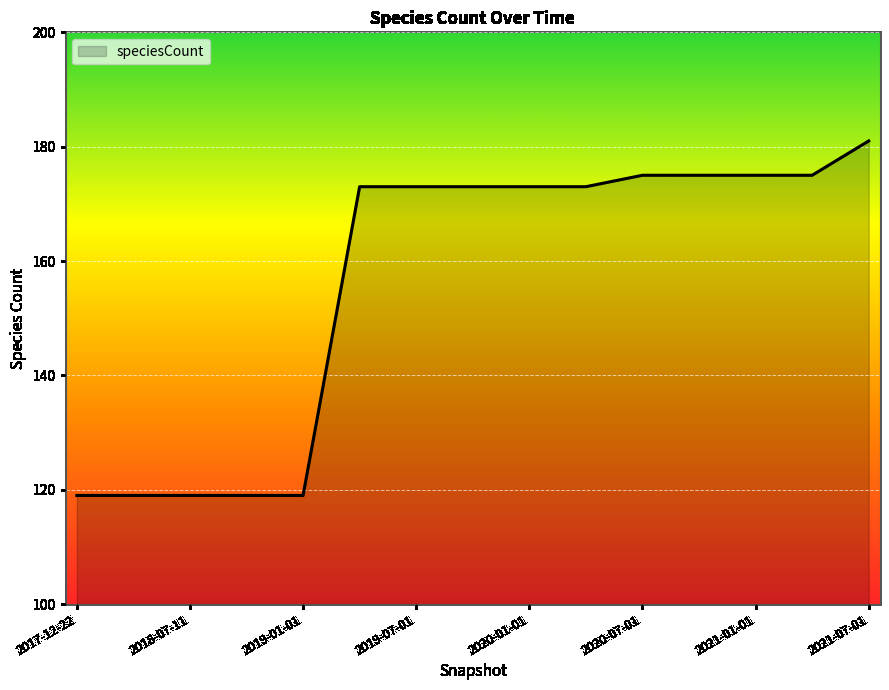

What is the minimum value shown in the chart?

119